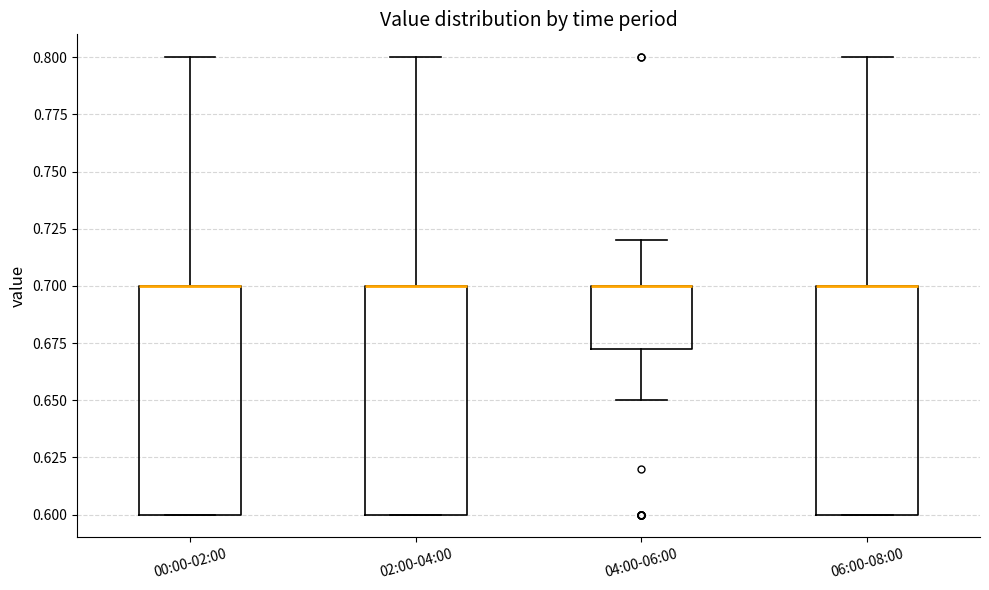

Reading left to right, transcribe this box plot: for each box, give where its median line is, the range the box spans, and where its two whiskers end, as read against the y-axis. The values are not printed on the chart, so give them approximately, as read against the axis.

00:00-02:00: median 0.700 (drawn on the box's upper edge), box 0.600 to 0.700, whiskers 0.600 to 0.800
02:00-04:00: median 0.700 (drawn on the box's upper edge), box 0.600 to 0.700, whiskers 0.600 to 0.800
04:00-06:00: median 0.700 (drawn on the box's upper edge), box 0.675 to 0.700, whiskers 0.650 to 0.720
06:00-08:00: median 0.700 (drawn on the box's upper edge), box 0.600 to 0.700, whiskers 0.600 to 0.800